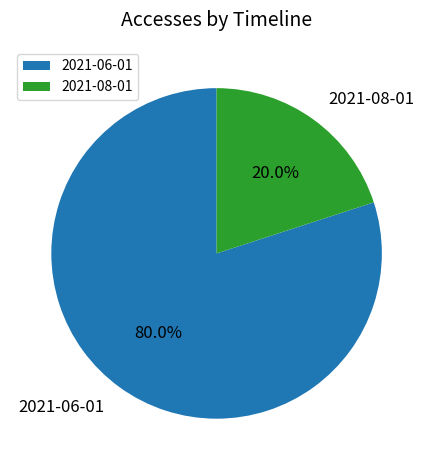

What percentage is the 2021-06-01 slice, to the nearest percent?

80%